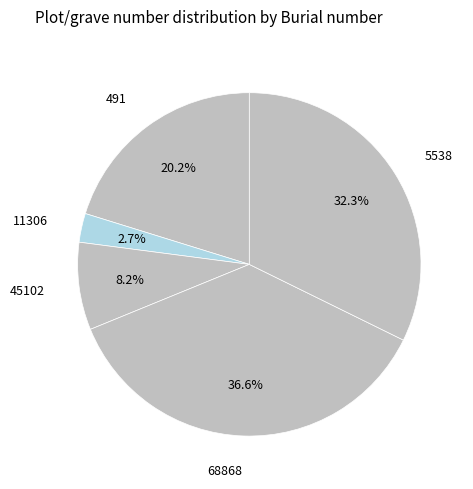

Count the number of slices in the pie.

5